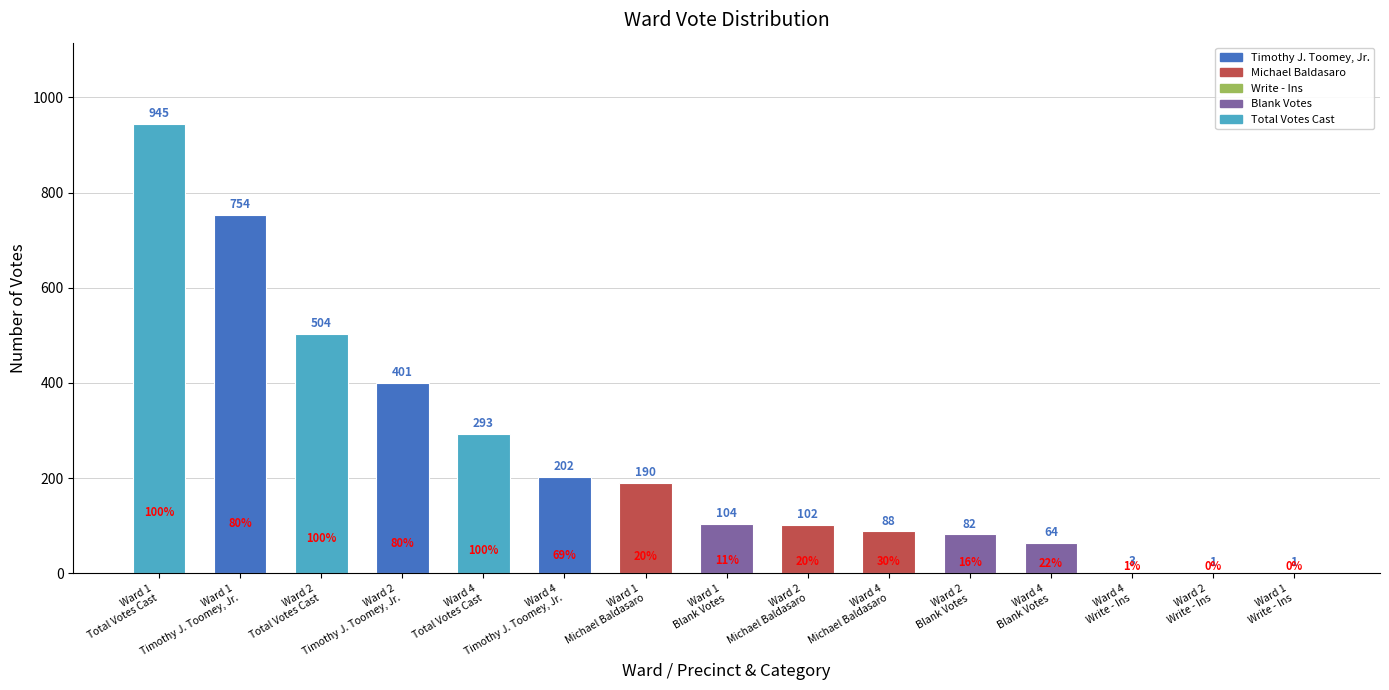

What is the greatest value displayed?

945